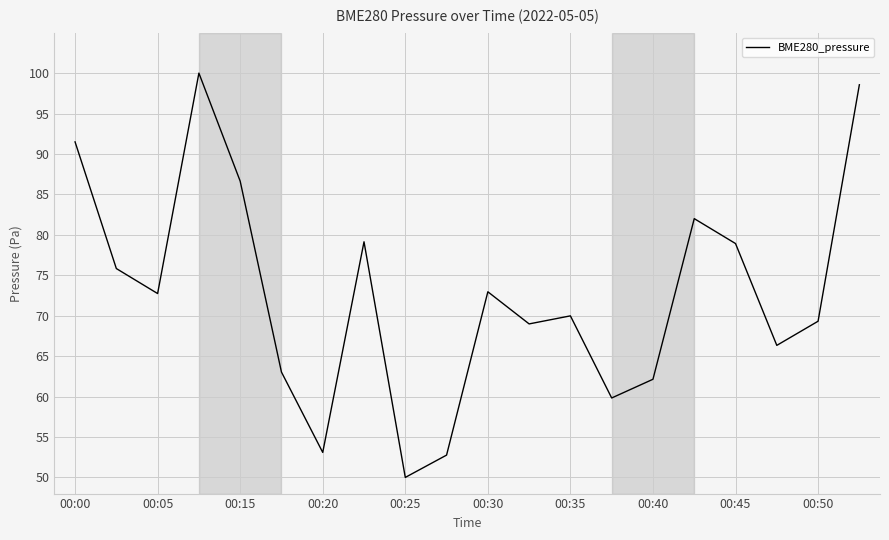

What is the smallest value displayed?

50.0